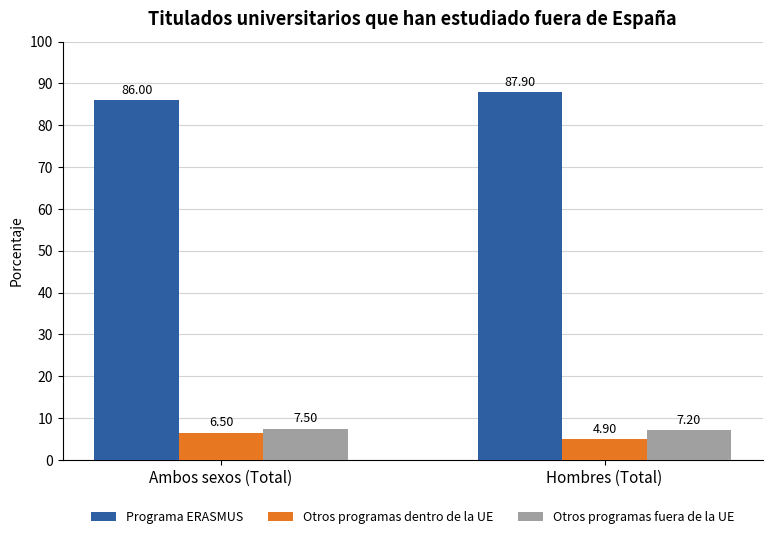

What is the sum of the Otros programas fuera de la UE values at Ambos sexos (Total) and Hombres (Total)?

14.7